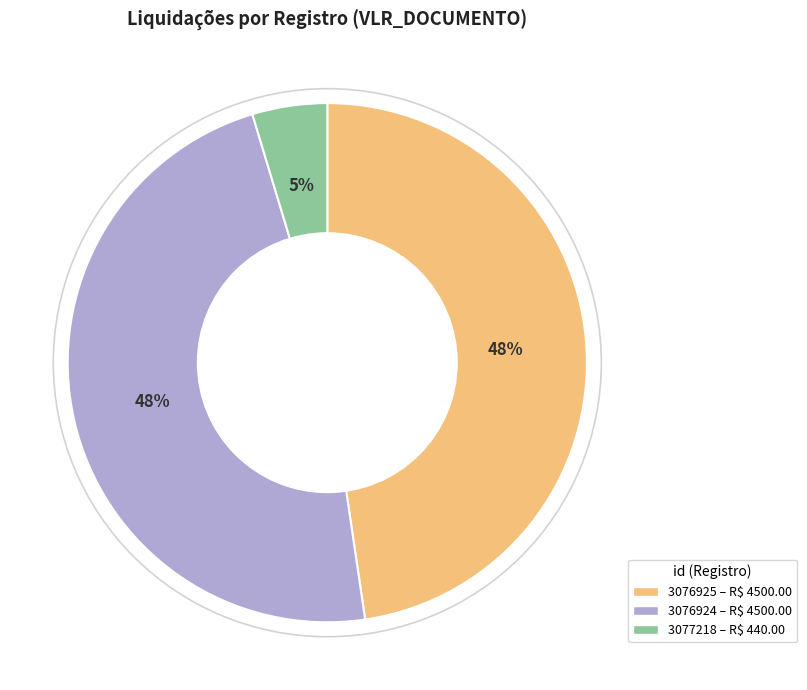

To the nearest percent, what is the average slice percentage?

33%